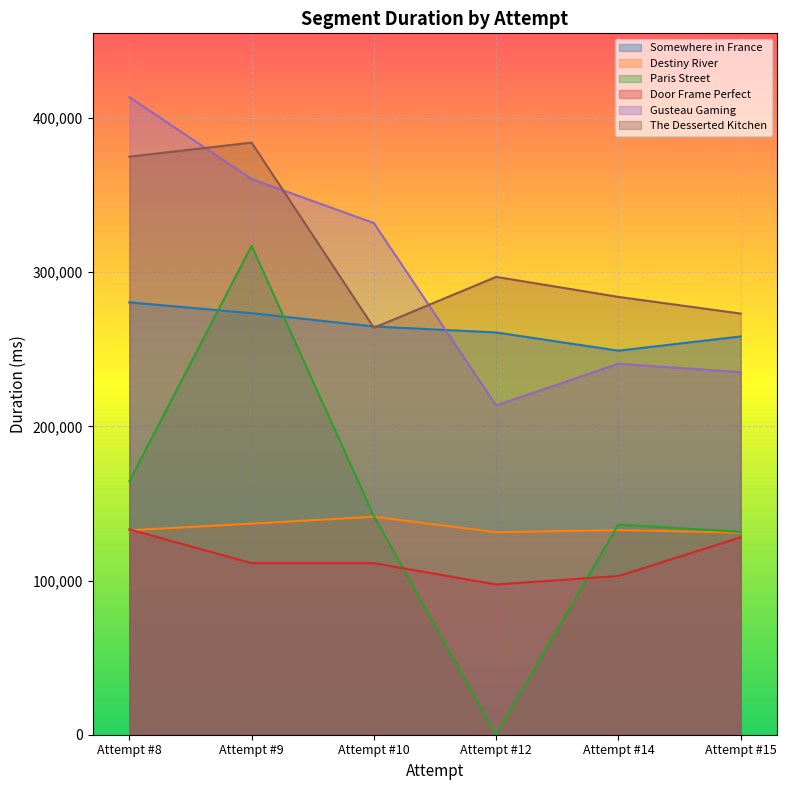

At which label is The Desserted Kitchen closest to 324026?

Attempt #12